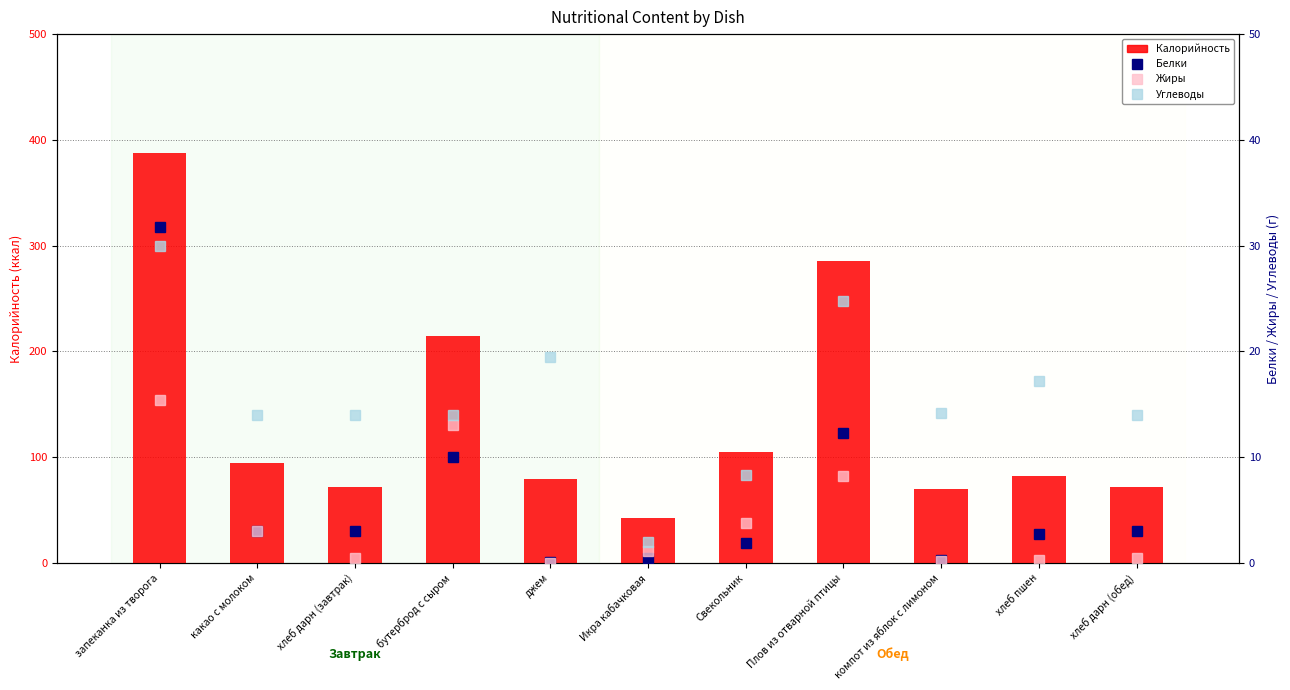

Where is Белки nearest to the value 15?

Плов из отварной птицы